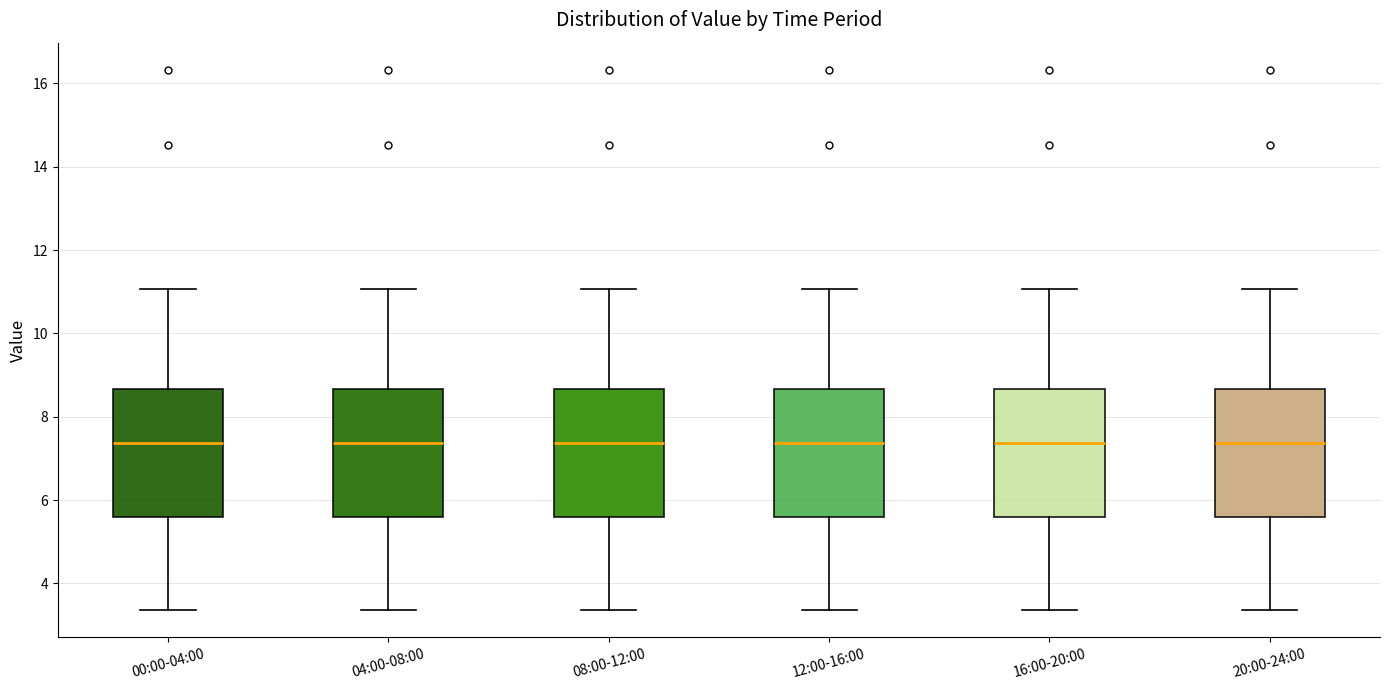

Reading left to right, read every box against the y-axis: the position of its median line, the range the box covers, and the ends of its whiskers. The values are not printed on the chart, so give them approximately, as read against the axis.

00:00-04:00: median 7.4, box 5.6 to 8.6, whiskers 3.4 to 11.0
04:00-08:00: median 7.4, box 5.6 to 8.6, whiskers 3.4 to 11.0
08:00-12:00: median 7.4, box 5.6 to 8.6, whiskers 3.4 to 11.0
12:00-16:00: median 7.4, box 5.6 to 8.6, whiskers 3.4 to 11.0
16:00-20:00: median 7.4, box 5.6 to 8.6, whiskers 3.4 to 11.0
20:00-24:00: median 7.4, box 5.6 to 8.6, whiskers 3.4 to 11.0